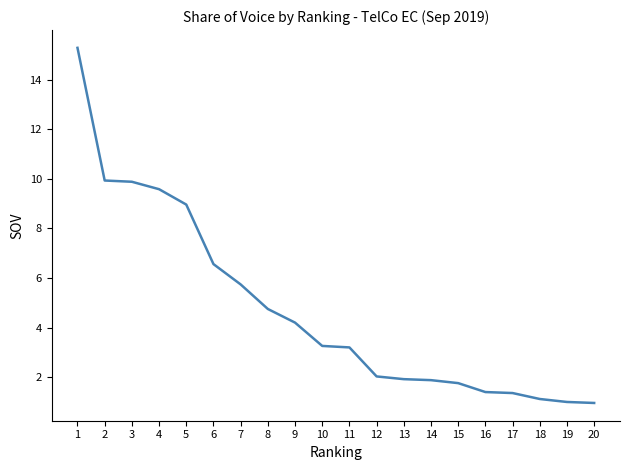

At which label is the value closest to 8?

5